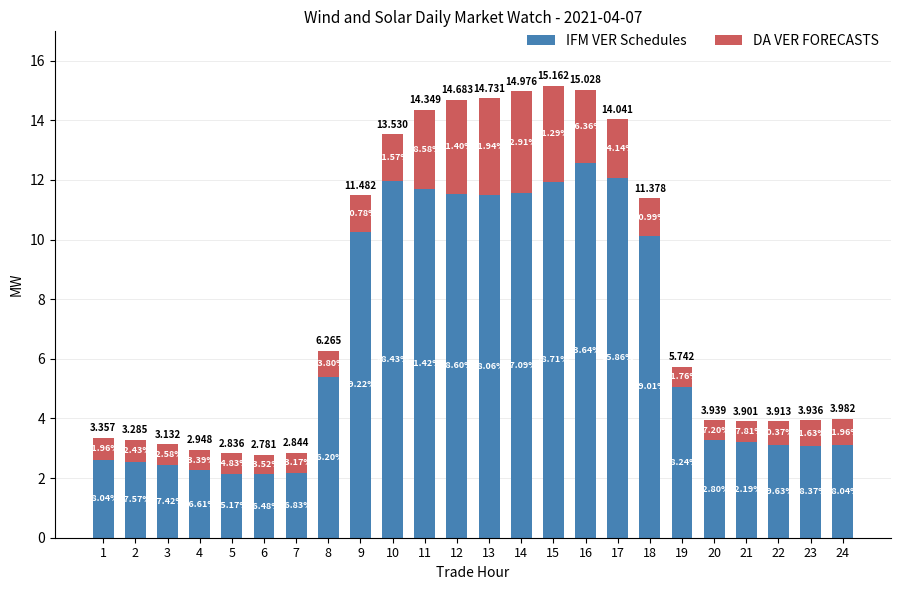

What are all the series names shown in the legend?

IFM VER Schedules, DA VER FORECASTS